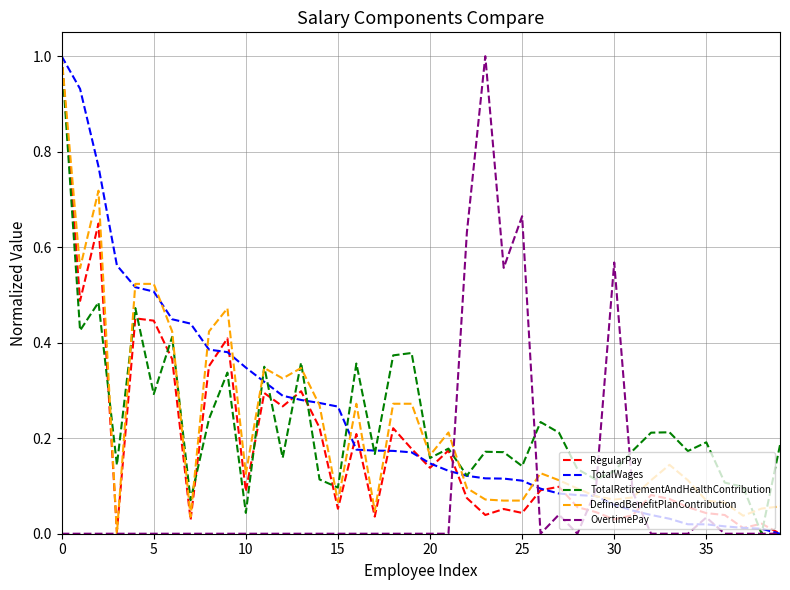

What is the greatest value displayed?

1.0